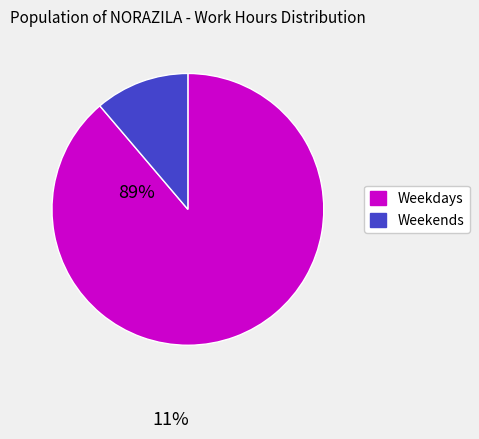

Is there a majority slice in this chart?

Yes